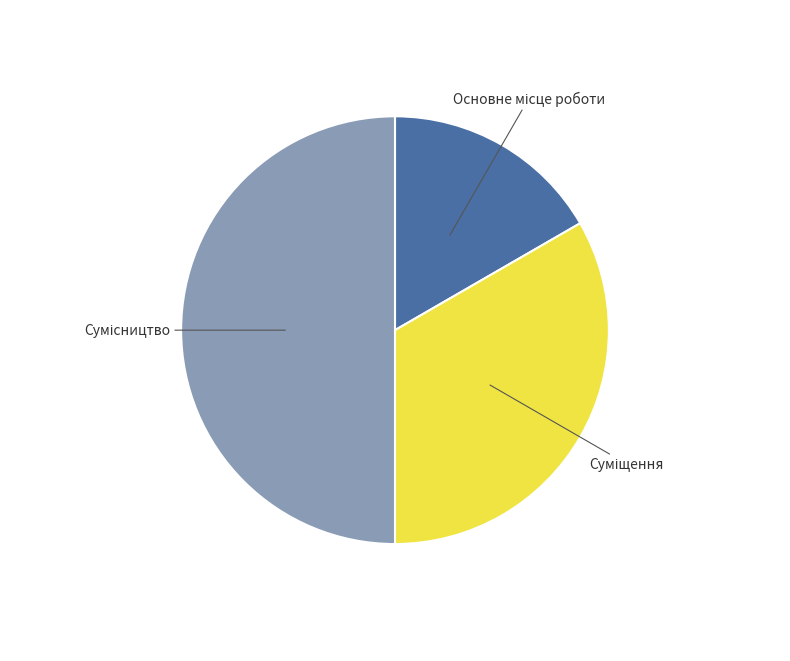

How many slices are in this pie chart?

3